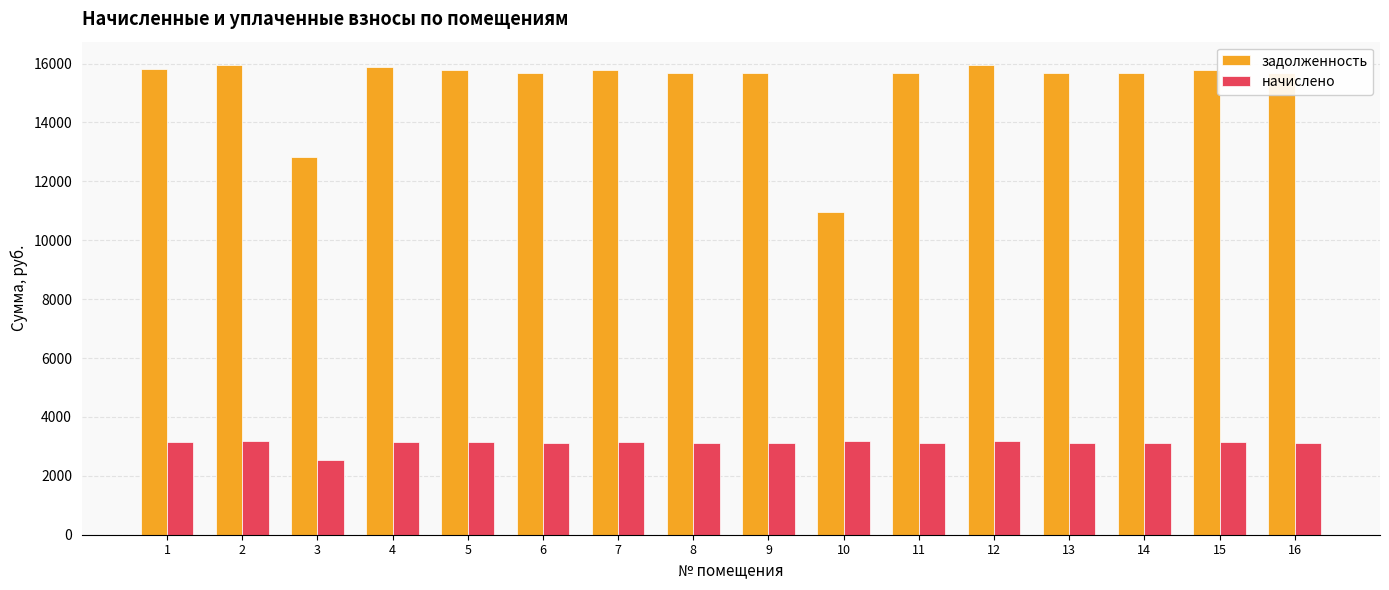

Rank the series by their average value, from lowest to highest.

начислено, задолженность